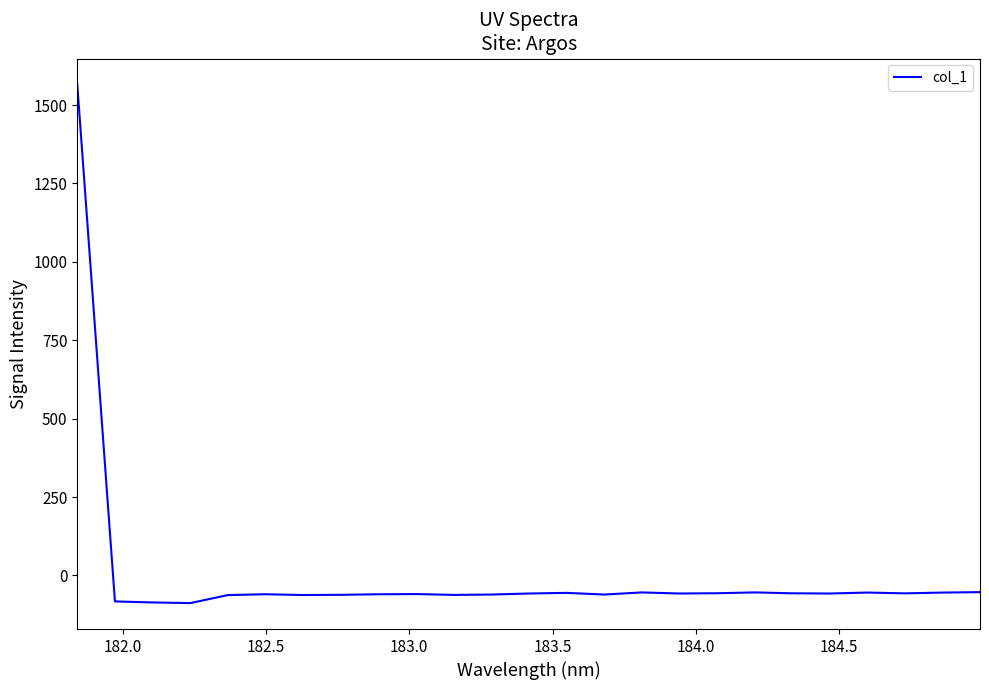

What is the greatest value displayed?

1565.6